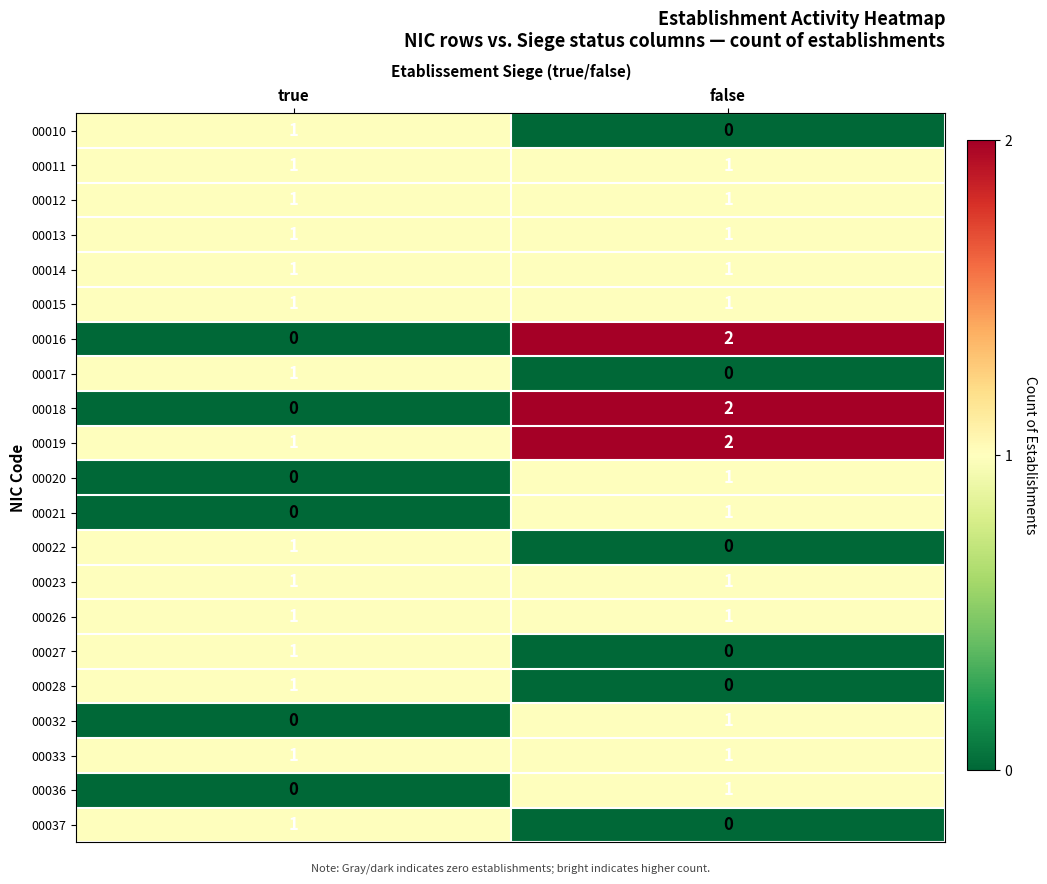

Is it true that 00014 equals 1 at false?

True